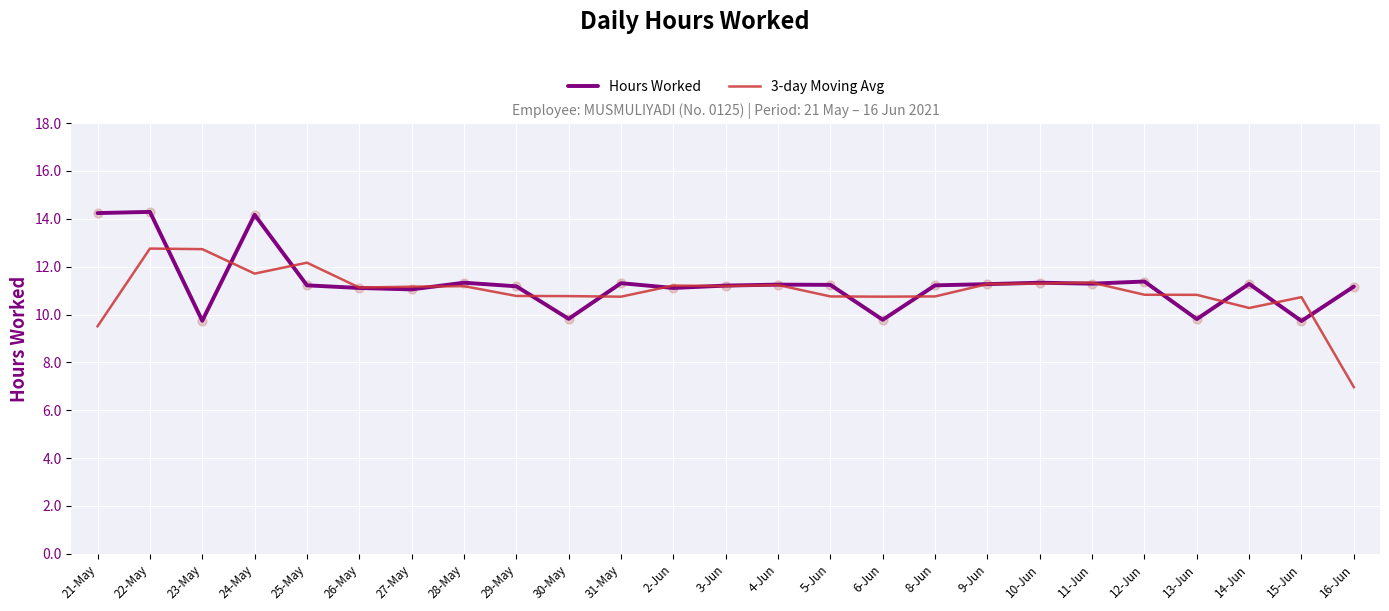

At how many categories does at least one series exceed 8?

25